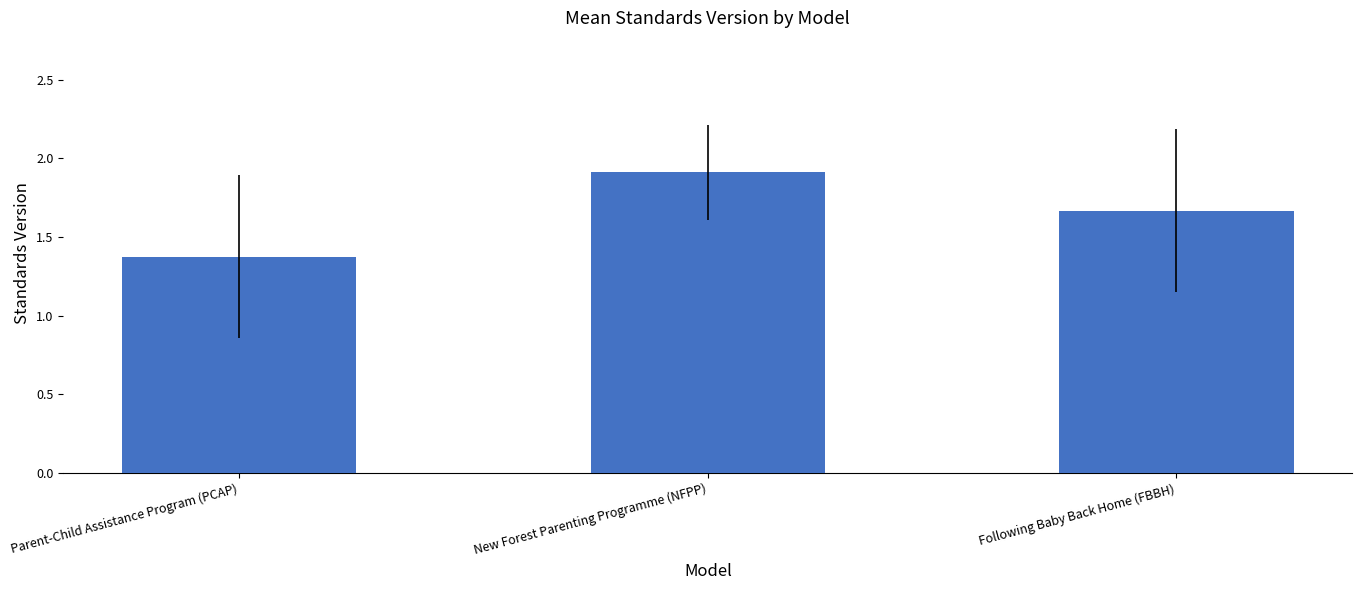

Which label corresponds to the largest value in the chart?

New Forest Parenting Programme (NFPP)